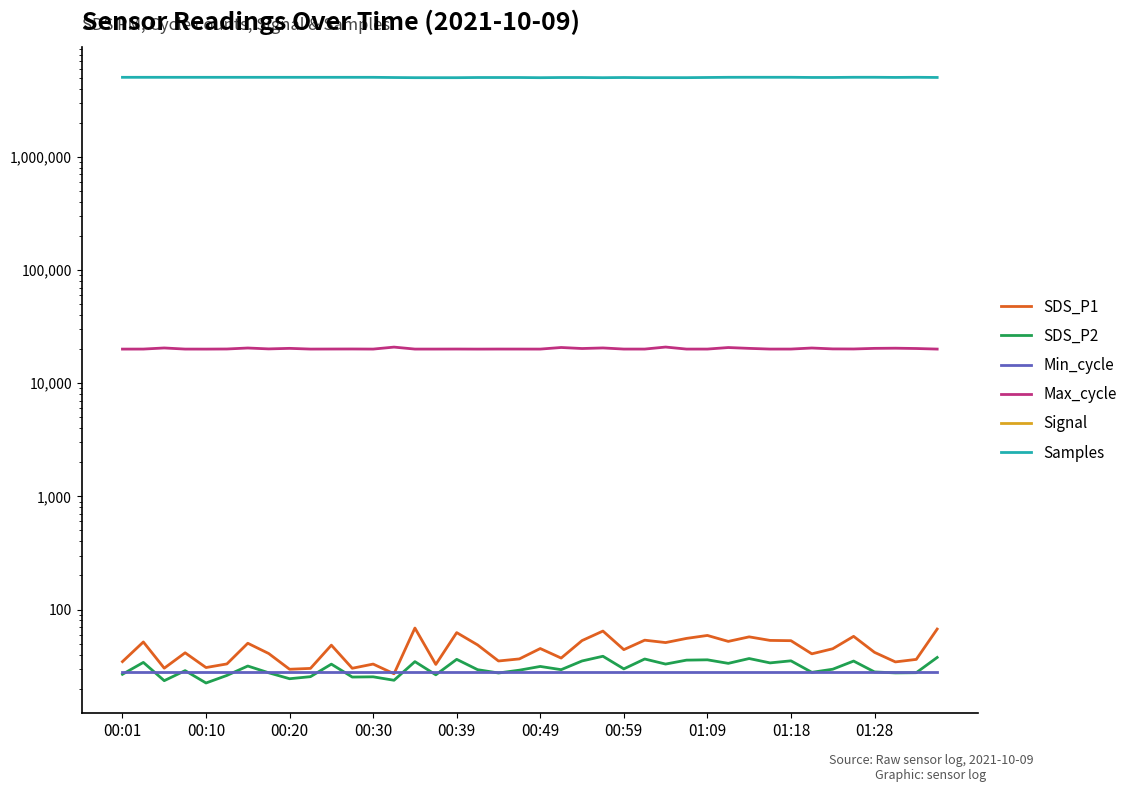

What is the sum of all Max_cycle values?

807783.0